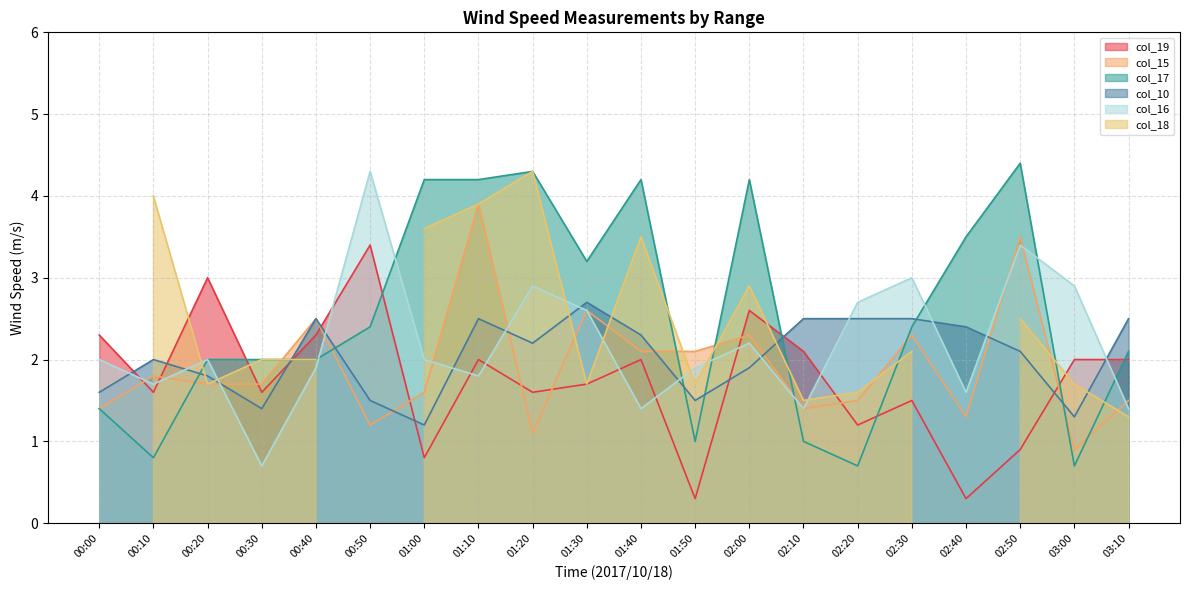

Rank the categories by col_17 value from highest to lowest.

02:50, 01:20, 01:00, 01:10, 01:40, 02:00, 02:40, 01:30, 00:50, 02:30, 03:10, 00:20, 00:30, 00:40, 00:00, 01:50, 02:10, 00:10, 02:20, 03:00